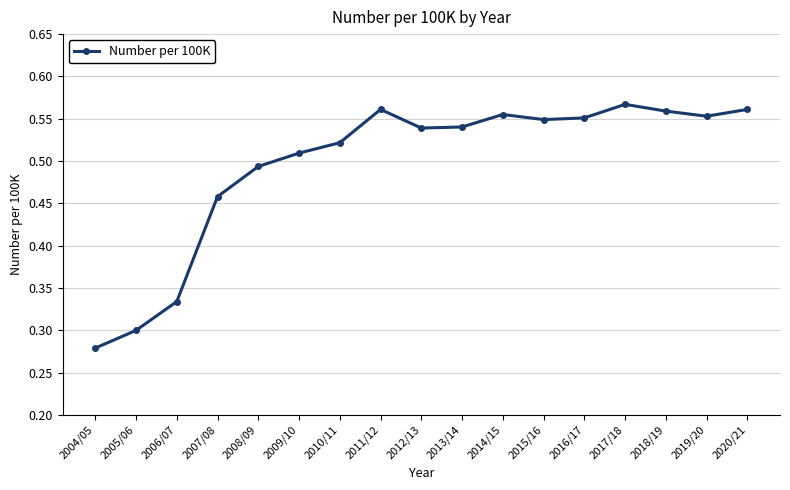

At which label is the value closest to 0?

2004/05